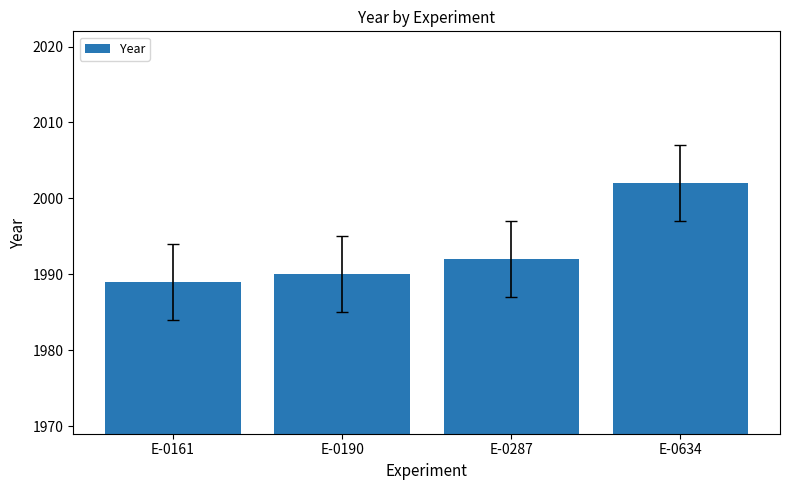

Is it true that the value at E-0161 is 1989?

True